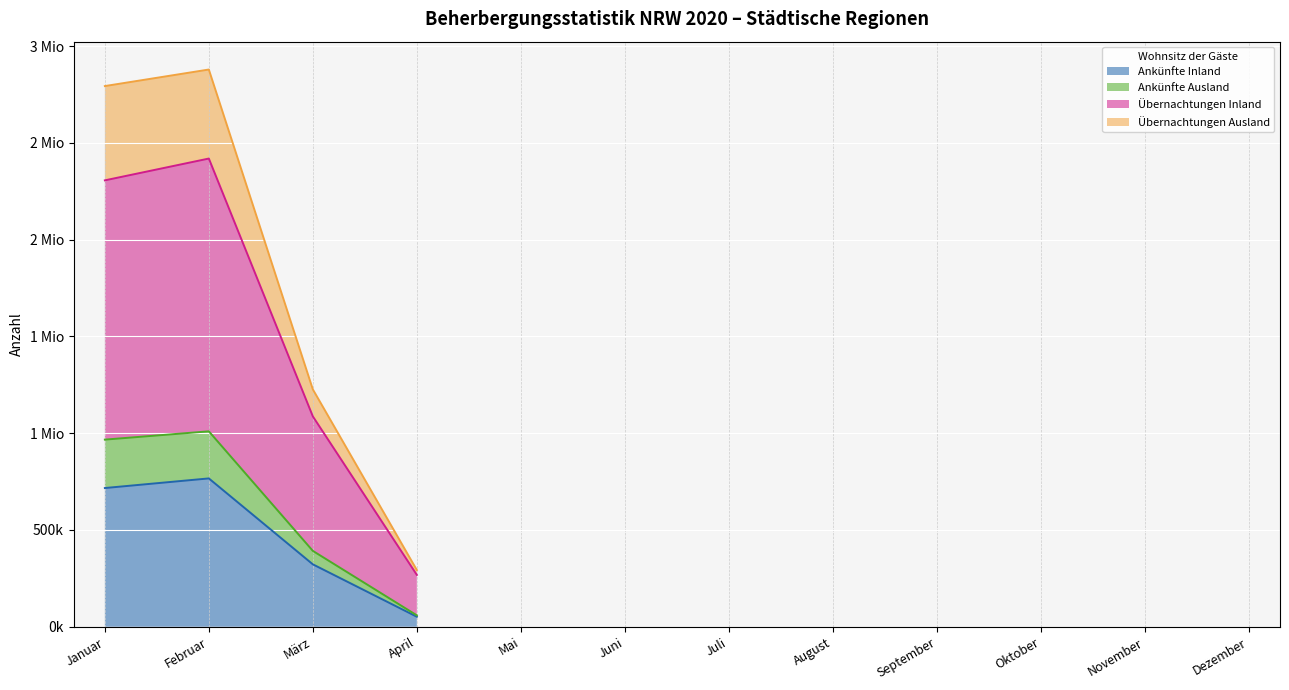

What is the total value across all series at Januar?

2793009